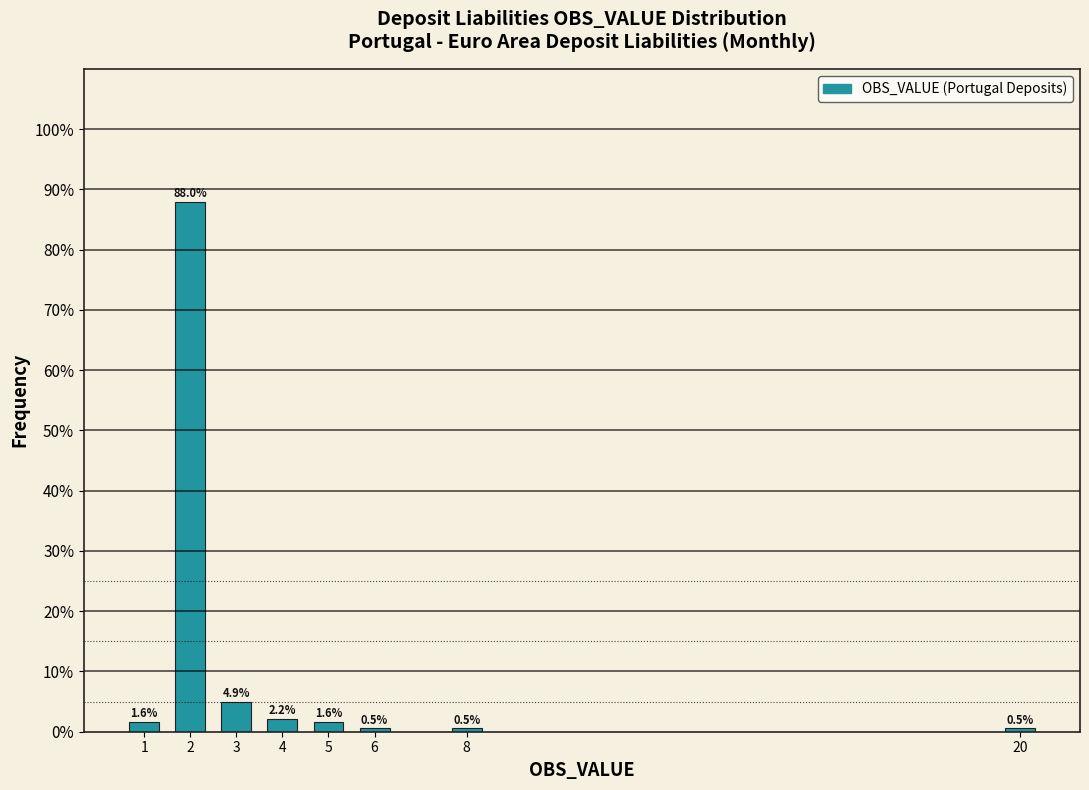

Reading left to right, what are all the values shown in this chart?

1.6	88.0	4.9	2.2	1.6	0.5	0.5	0.5